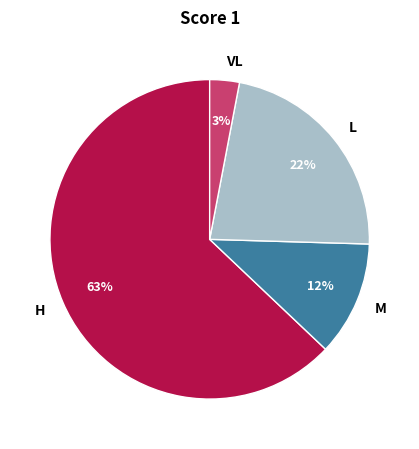

Count the number of slices in the pie.

4